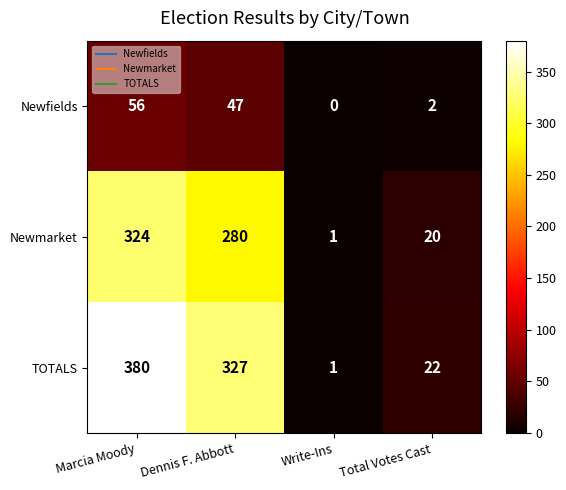

Count the number of data series in this chart.

3